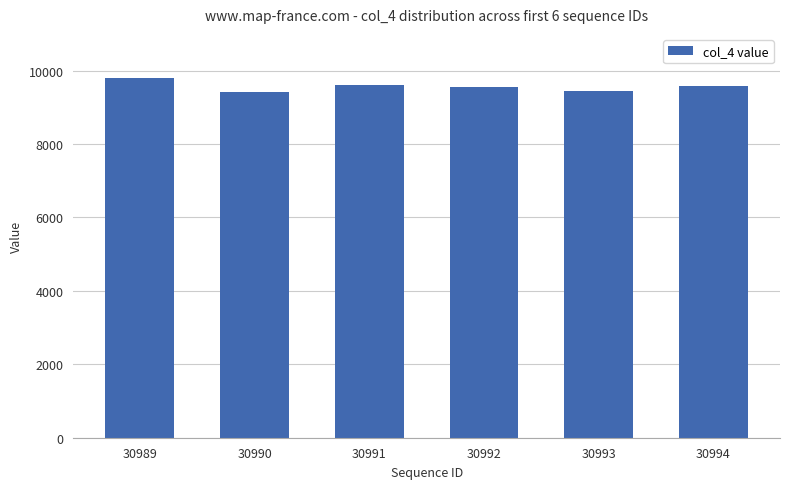

What is the ratio of the value at 30994 to the value at 30991?

1.0